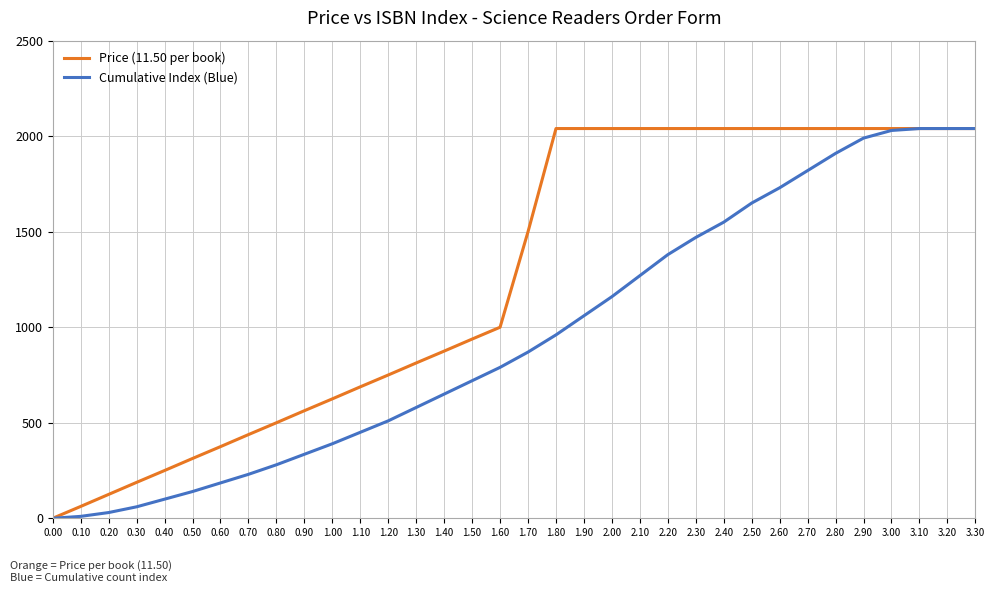

At how many categories does at least one series exceed 664?

23